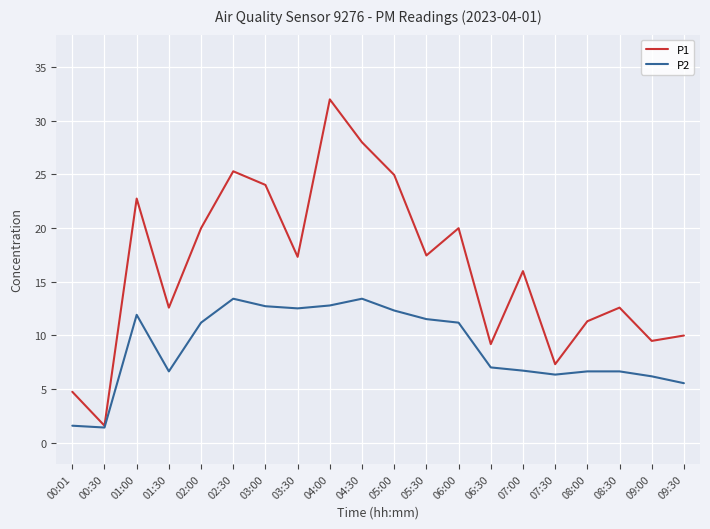

Rank the series by their average value, from highest to lowest.

P1, P2